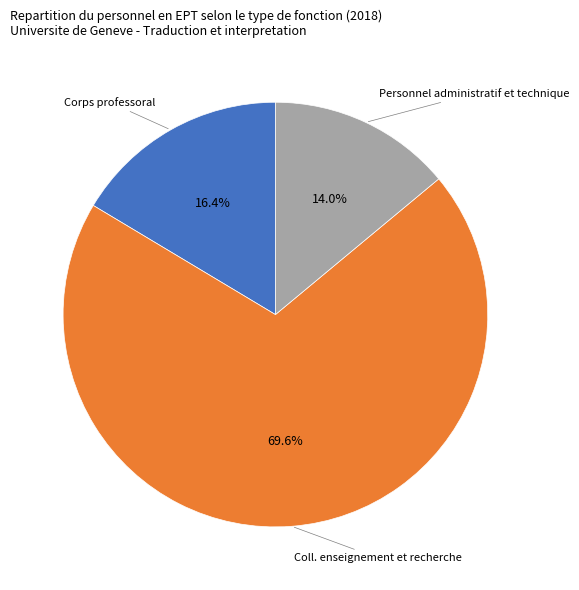

To the nearest percent, what percentage of the pie is Personnel administratif et technique?

14%